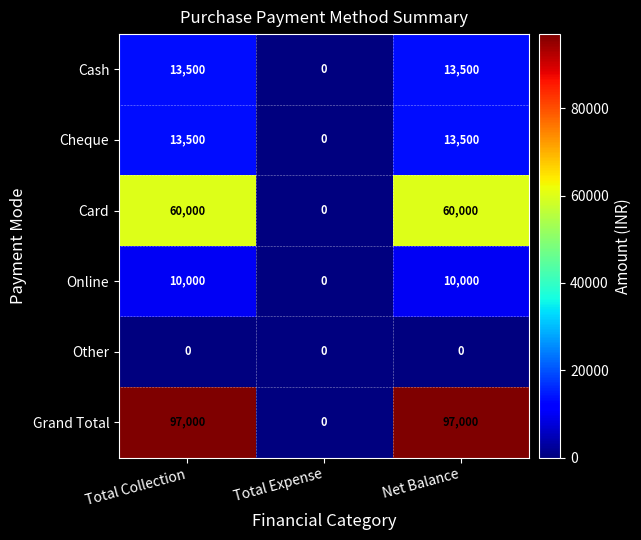

Reading left to right, transcribe all the data shown in this chart.

Cash: Total Collection=13500	Total Expense=0	Net Balance=13500
Cheque: Total Collection=13500	Total Expense=0	Net Balance=13500
Card: Total Collection=60000	Total Expense=0	Net Balance=60000
Online: Total Collection=10000	Total Expense=0	Net Balance=10000
Other: Total Collection=0	Total Expense=0	Net Balance=0
Grand Total: Total Collection=97000	Total Expense=0	Net Balance=97000